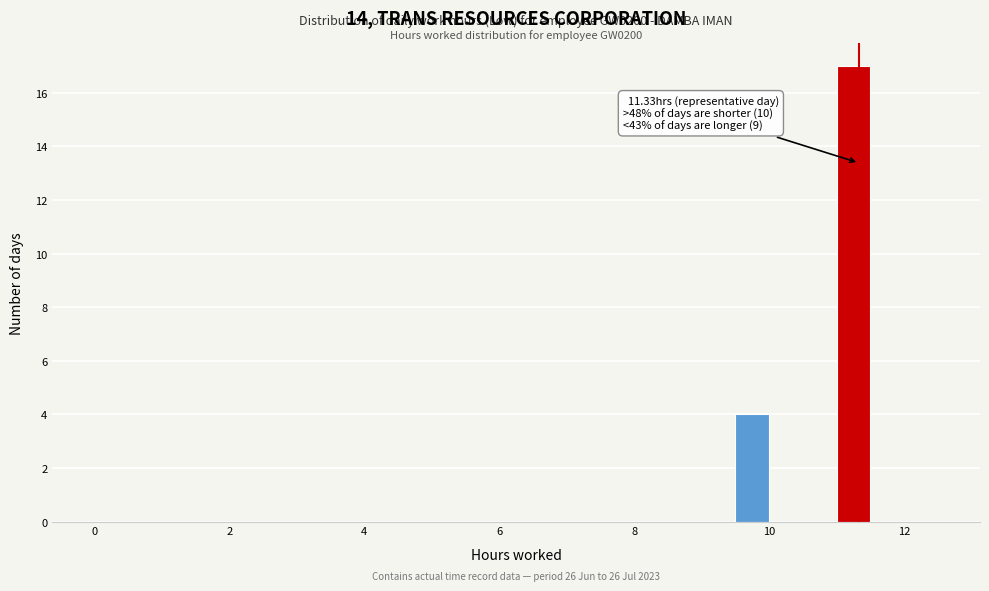

Read against the x-axis, roughly where is the centre of the tallest bar?

11.2